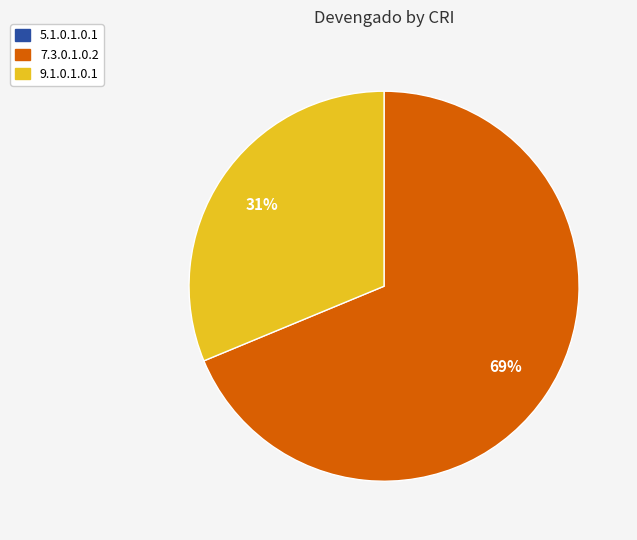

To the nearest percent, what is the average slice percentage?

33%